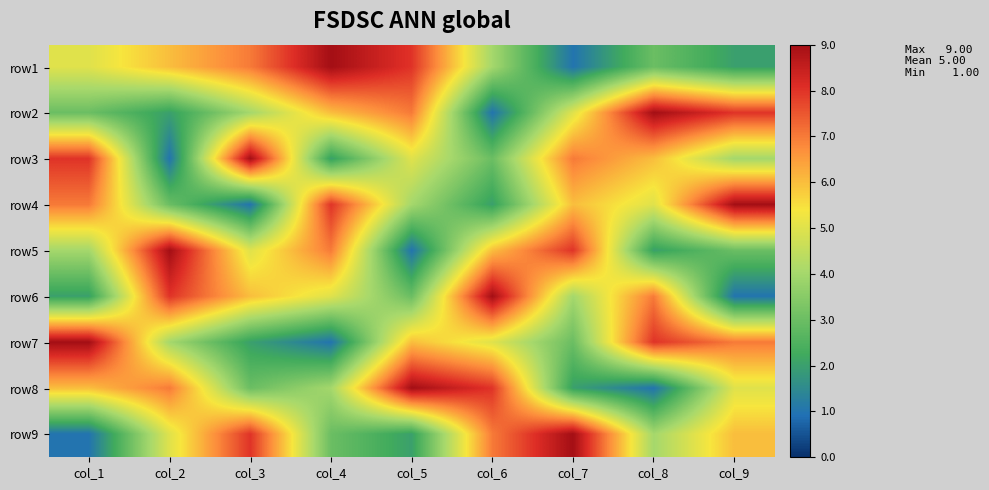

What is the spread (max minus min) of values at col_7?

8